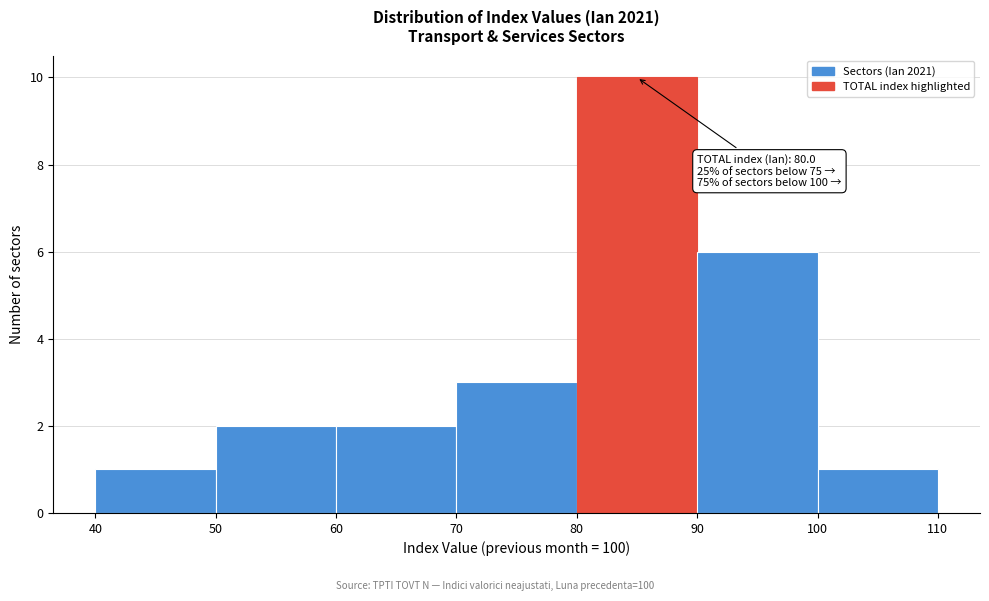

Which range on the x-axis has the tallest bar?

80 to 90